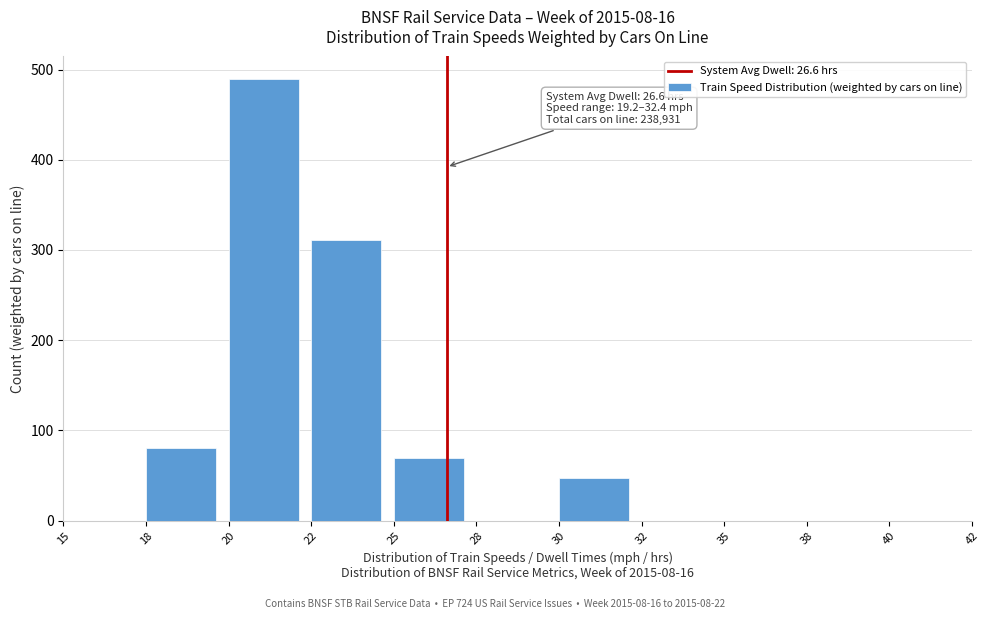

Reading left to right, what are all the values shown in this chart?

15=0	18=80	20=490	22=311	25=69	28=0	30=47	32=0	35=0	38=0	40=0